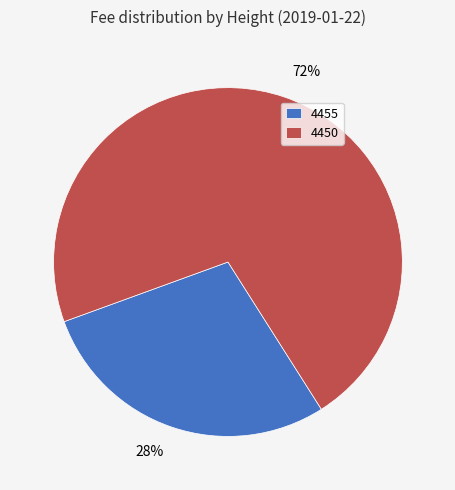

Do 4455 and 4450 together represent more than half of the pie?

Yes